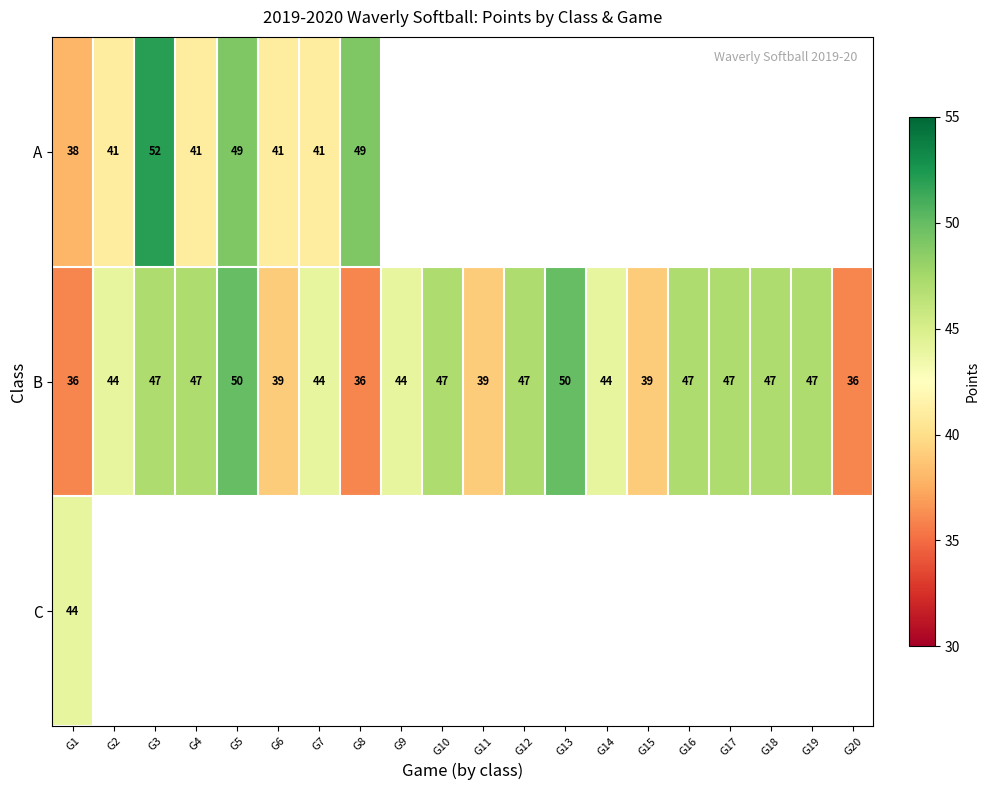

What is the difference between the second highest and minimum values in the B series?

14